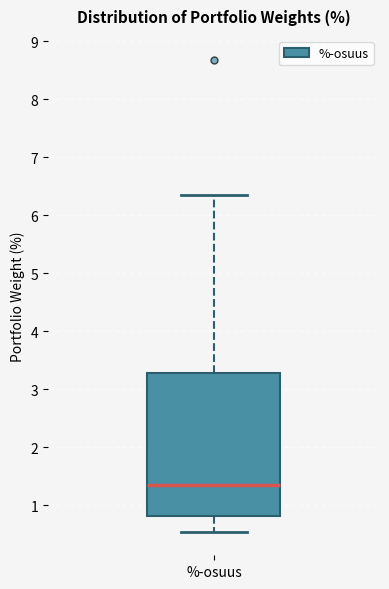

Transcribe this box plot: give where the median line is, the range the box spans, and where the two whiskers end, as read against the y-axis. The values are not printed on the chart, so give them approximately, as read against the axis.

median 1.3, box 0.8 to 3.3, whiskers 0.5 to 6.4